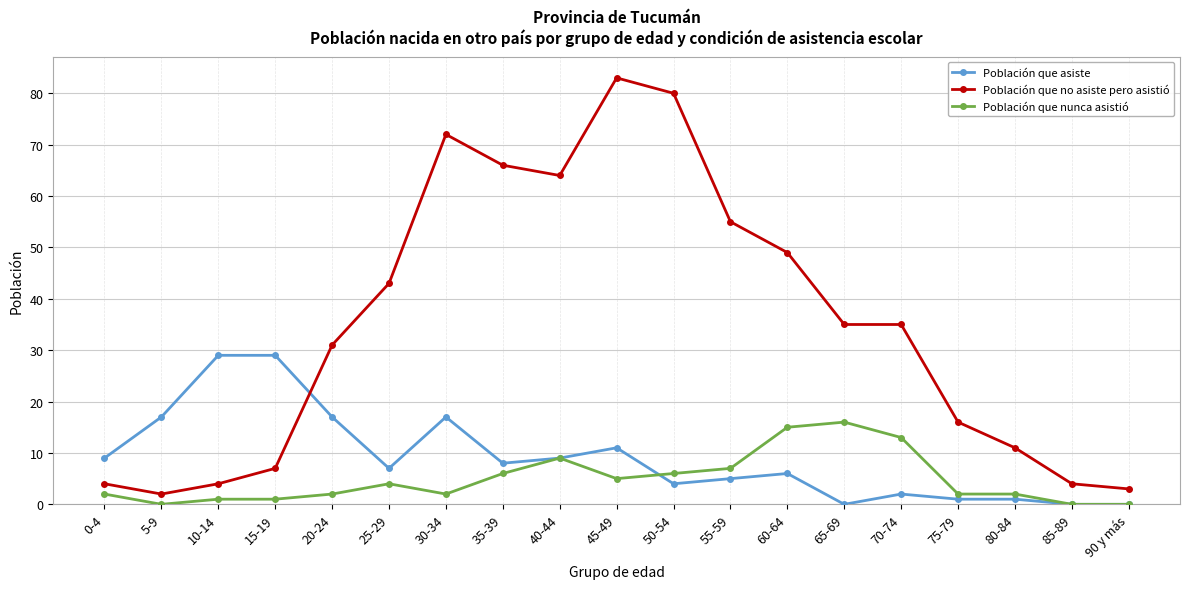

What are all the series names shown in the legend?

Población que asiste, Población que no asiste pero asistió, Población que nunca asistió